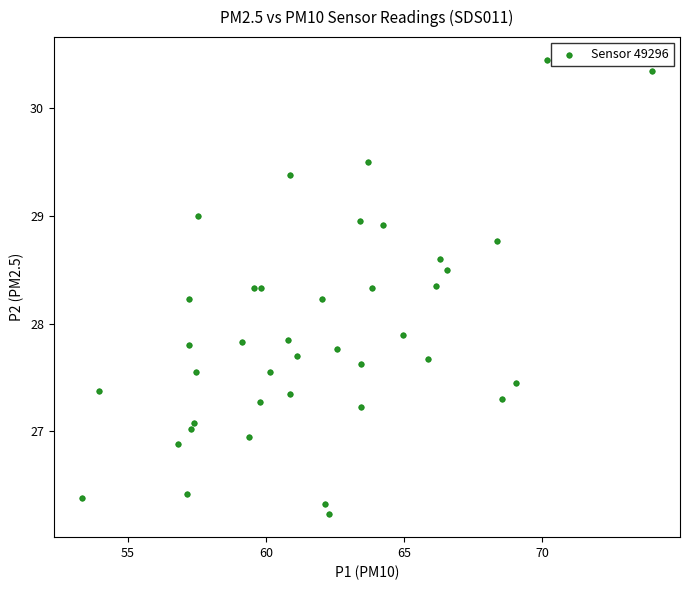

What is the range of Y values (max minus min)?

4.2